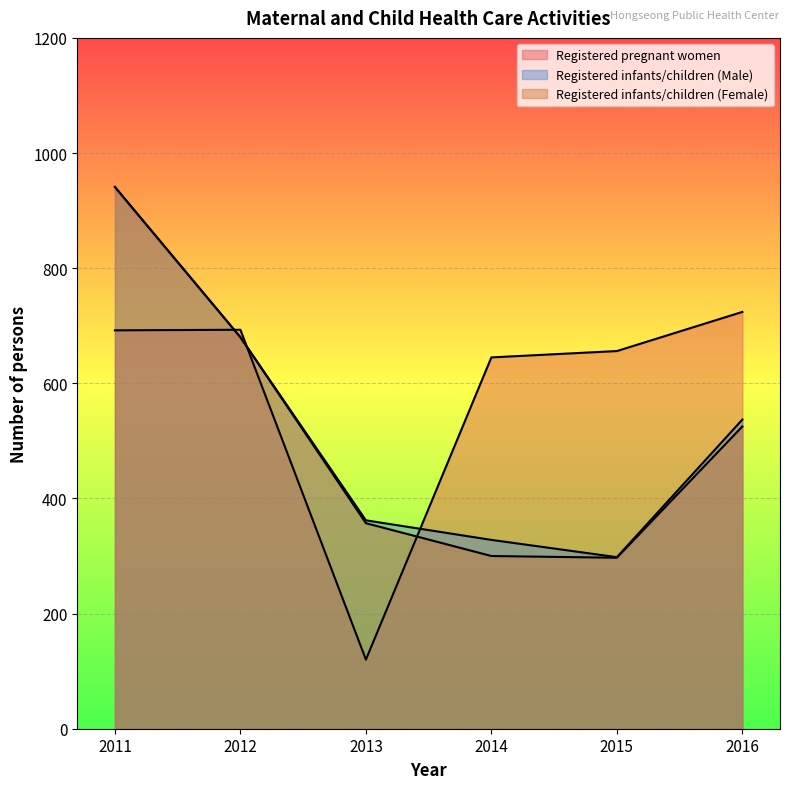

What are all the series names shown in the legend?

Registered pregnant women, Registered infants/children (Male), Registered infants/children (Female)